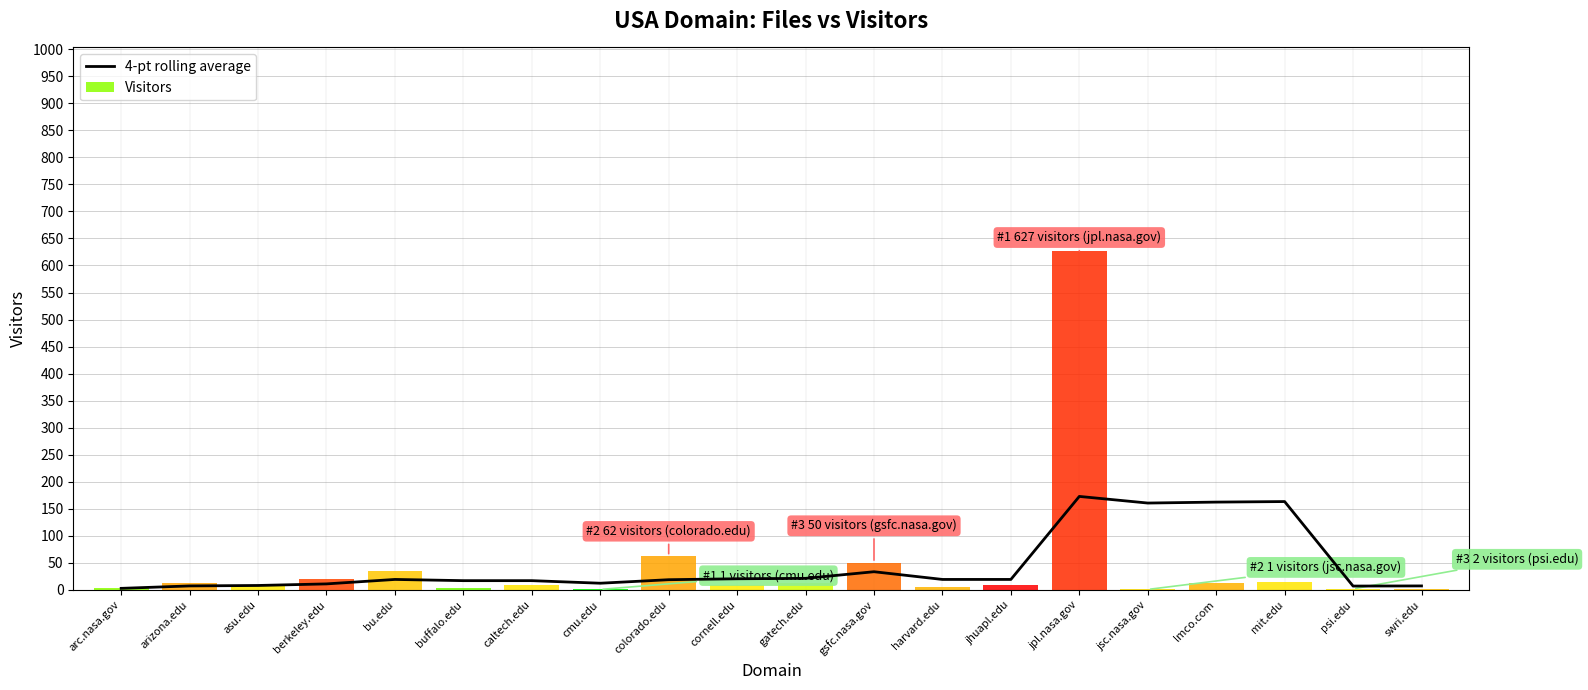

What position from the right is buffalo.edu?

15